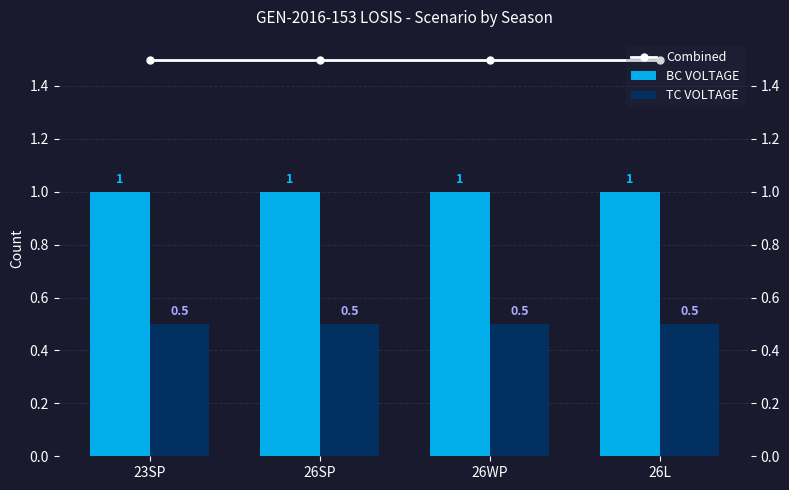

Reading right to left, list all the values displayed in this chart.

Combined: 1.5	1.5	1.5	1.5
BC VOLTAGE: 1.0	1.0	1.0	1.0
TC VOLTAGE: 0.5	0.5	0.5	0.5